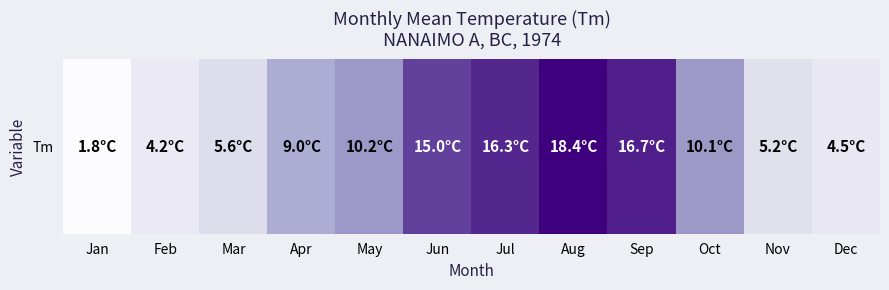

True or false: the data shows 8.5 at Jul.

False